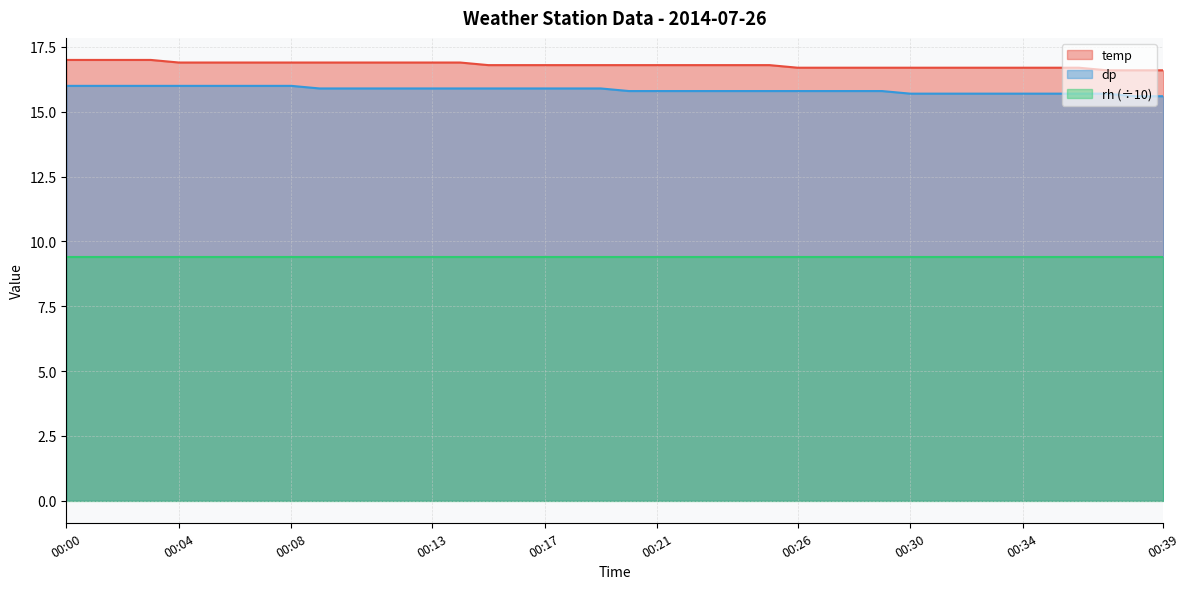

What is the maximum value for dp?

16.0